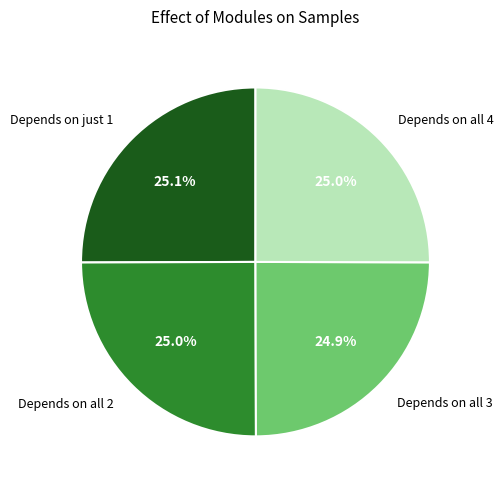

Approximately how many times larger is the value at Depends on just 1 compared to Depends on all 2?

1.0